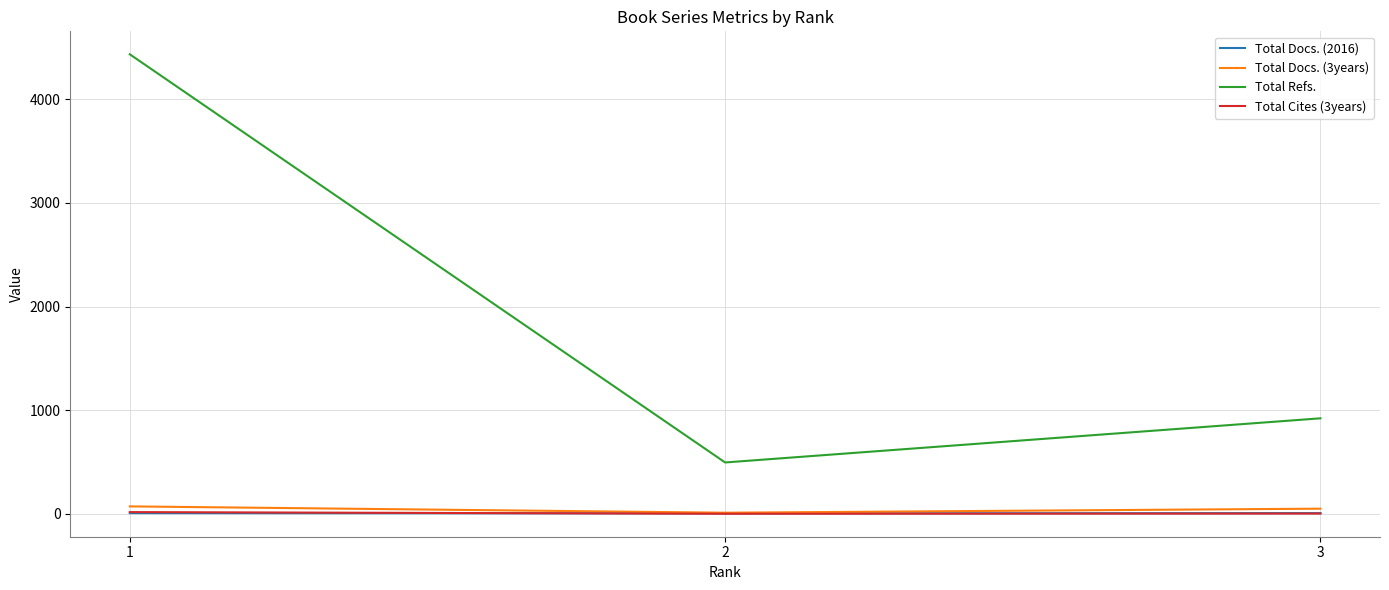

Read the Total Docs. (3years) value at 3, to the nearest 5.

50